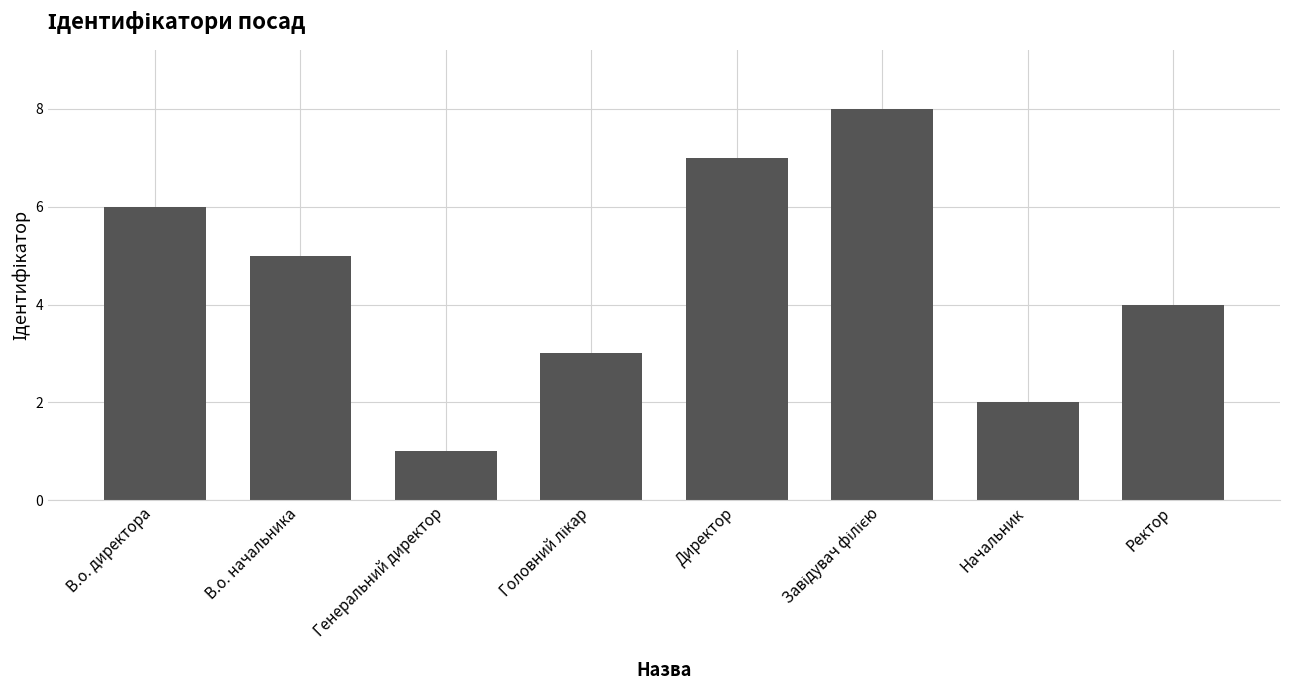

How many data points does each series have?

8